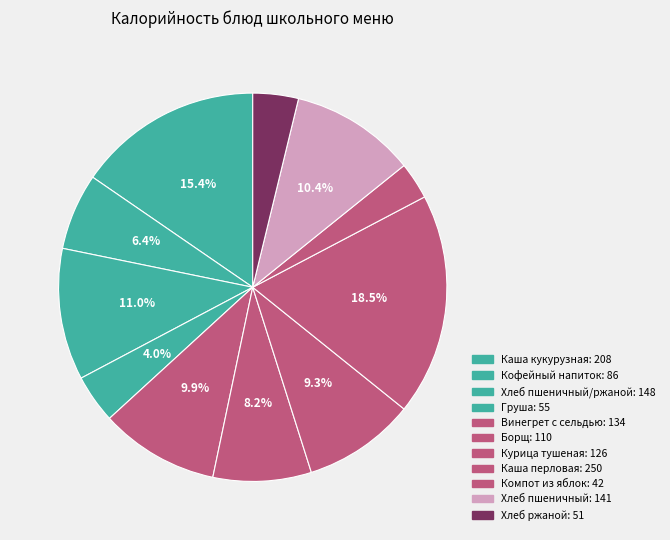

How many segments does this pie chart have?

11